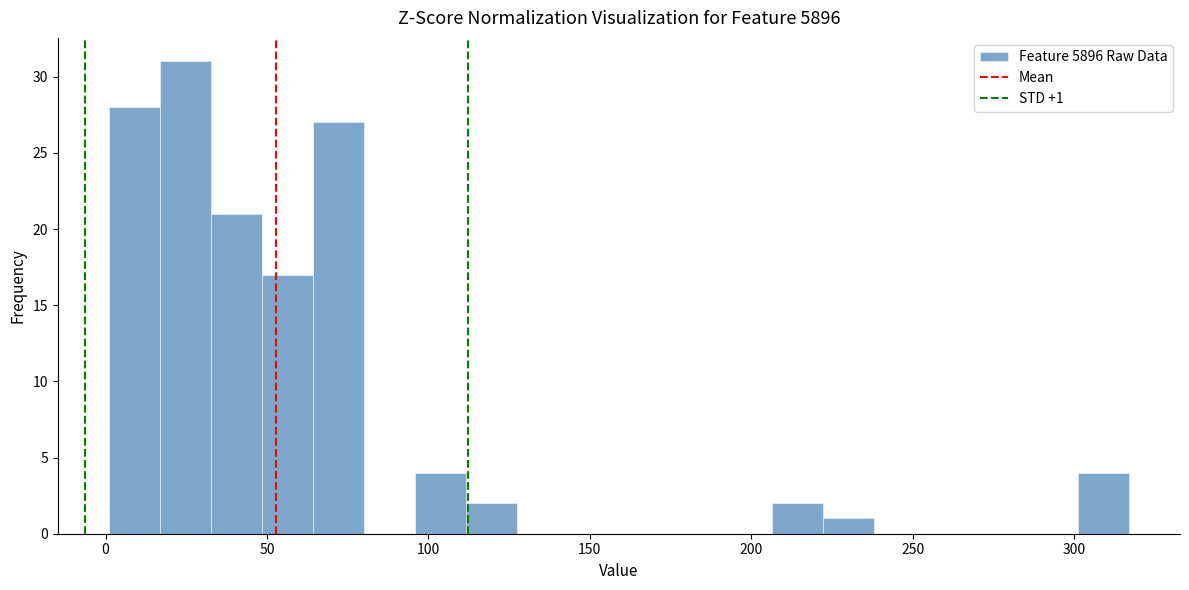

Around what value on the x-axis is the tallest bar? Give the approximate position of its centre, as read against the axis.

25